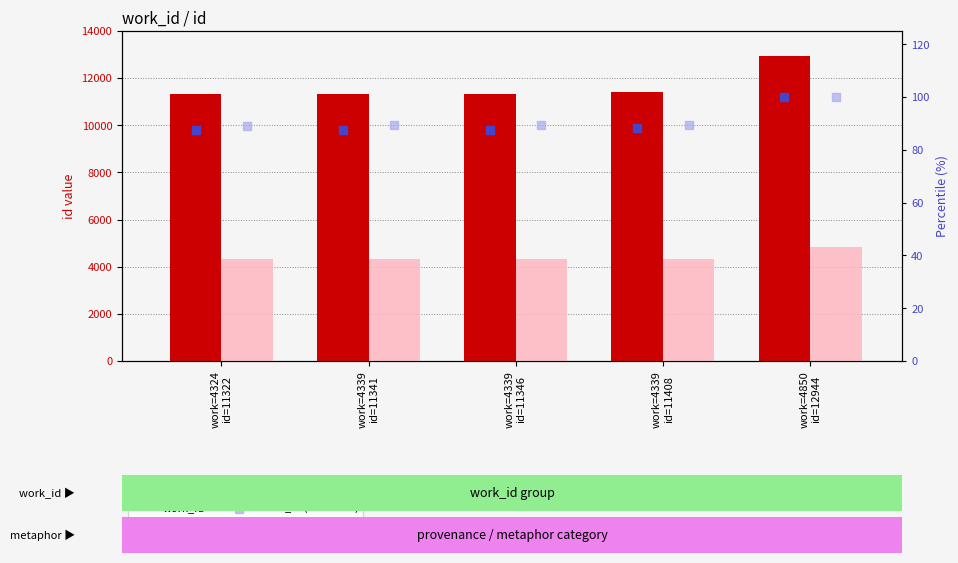

Which series has the largest Y range (max minus min)?

id